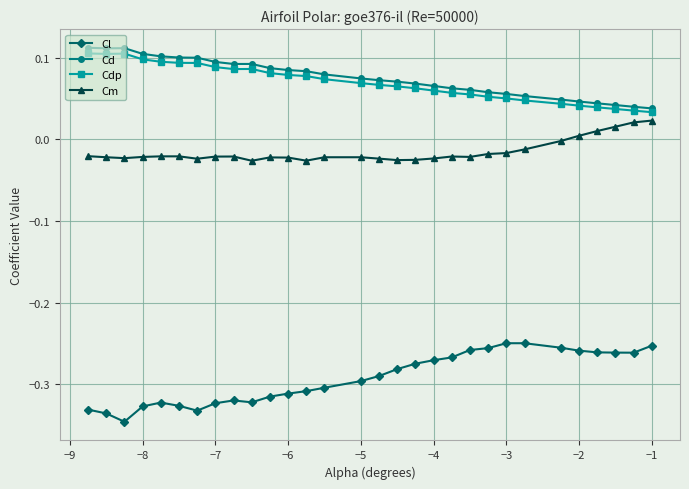

True or false: Cm and Cl intersect in this chart.

False